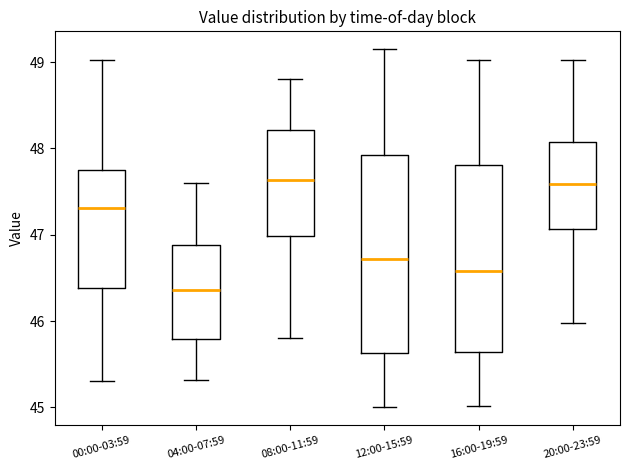

Which box has the lowest median line?

04:00-07:59